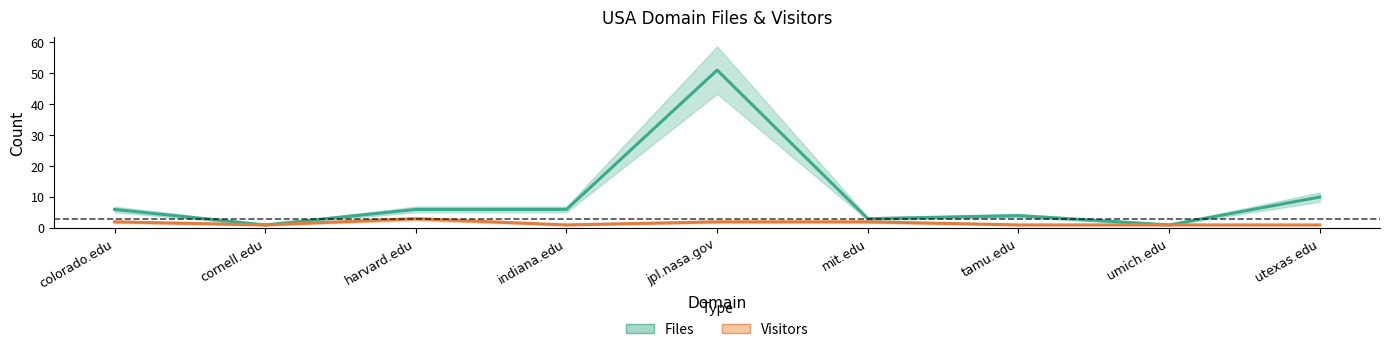

List the series in order of their peak value, highest first.

Files, Visitors